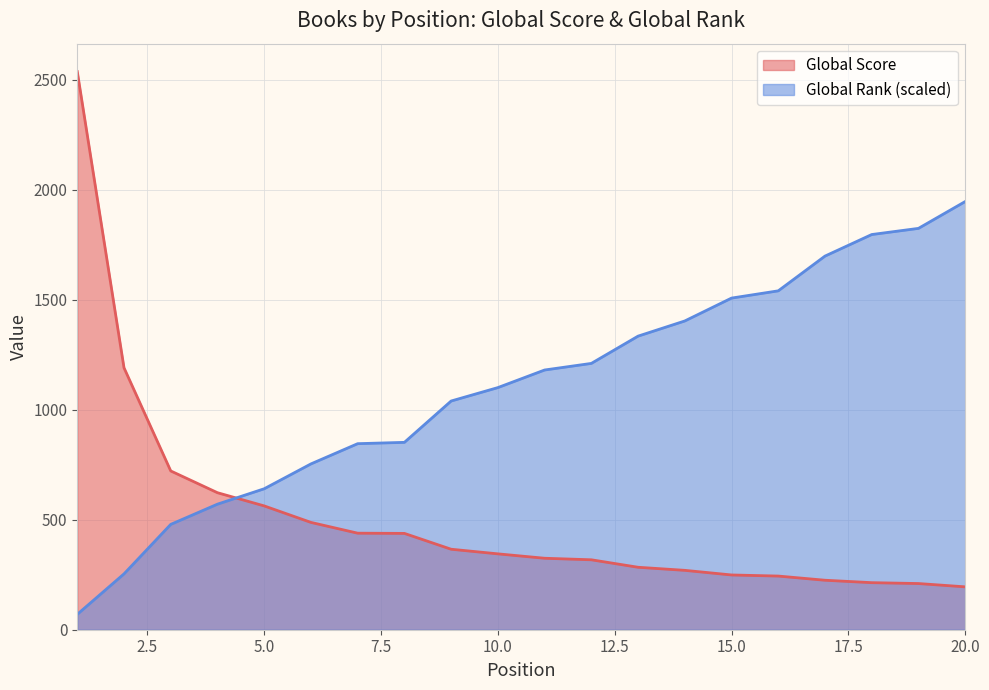

What is the average value of the Global Score series?

512